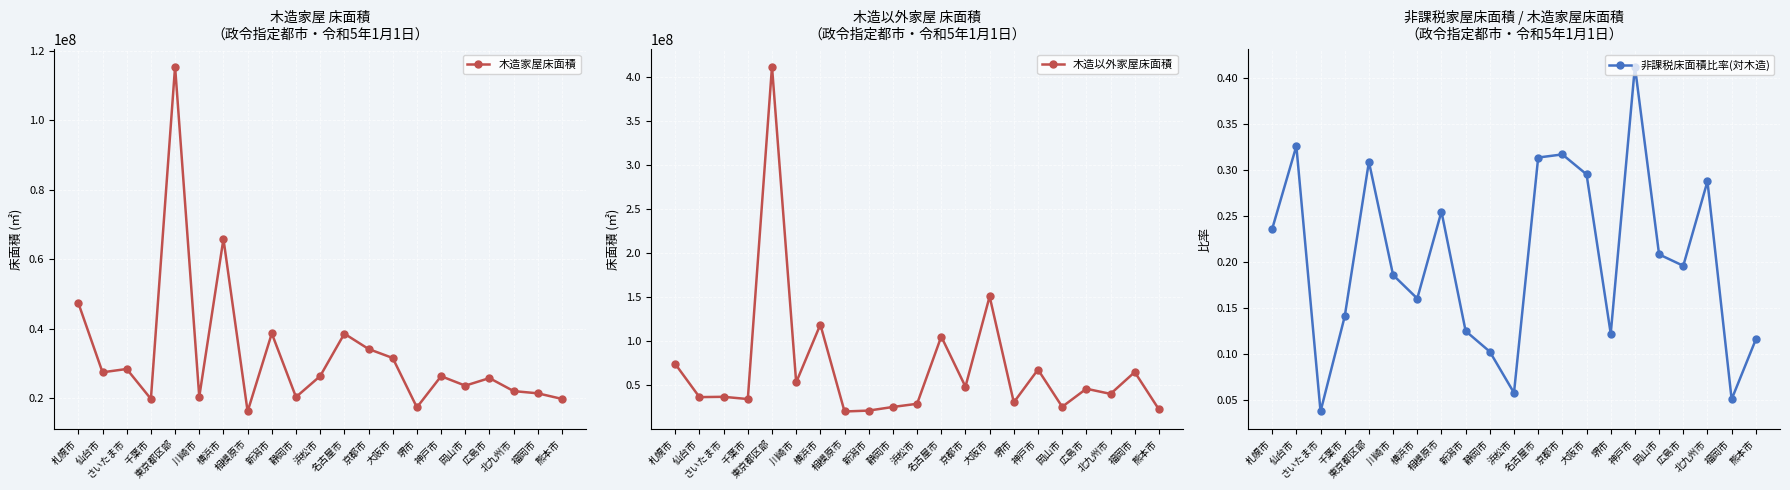

What is the difference between the second highest and minimum values in the 木造家屋床面積 series?

49693139